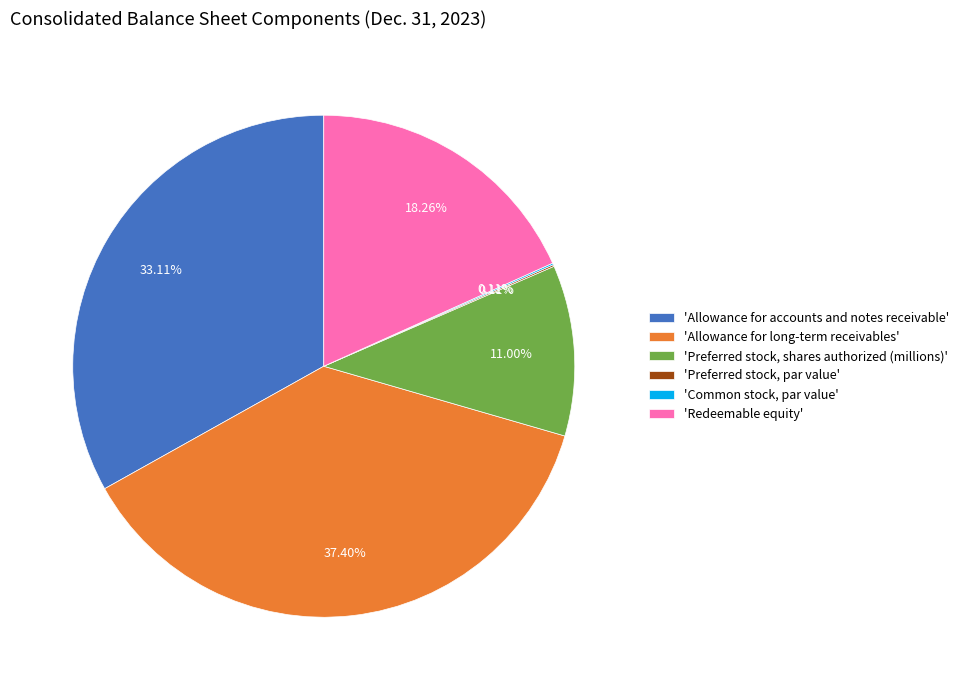

Approximately how many times larger is the value at 'Allowance for long-term receivables' compared to 'Redeemable equity'?

2.0